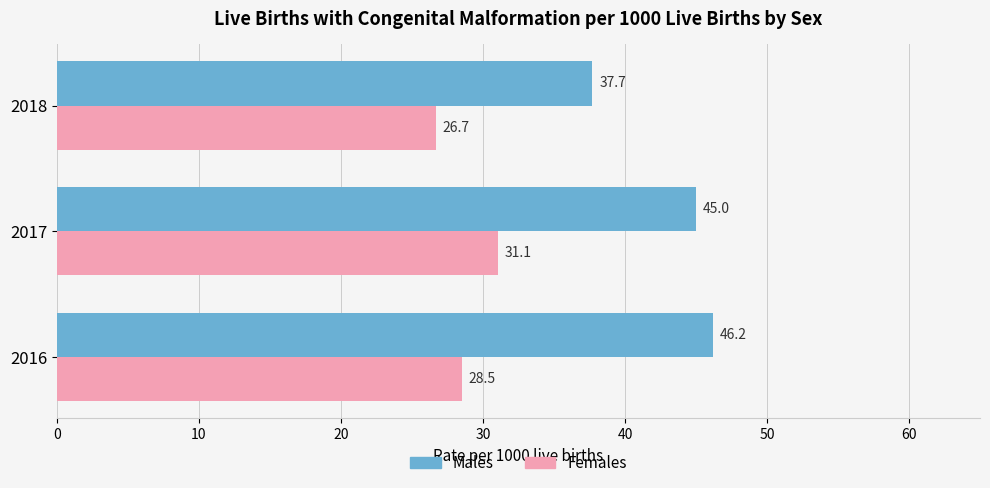

The Females series shows 31.1 at 2017. True or false?

True